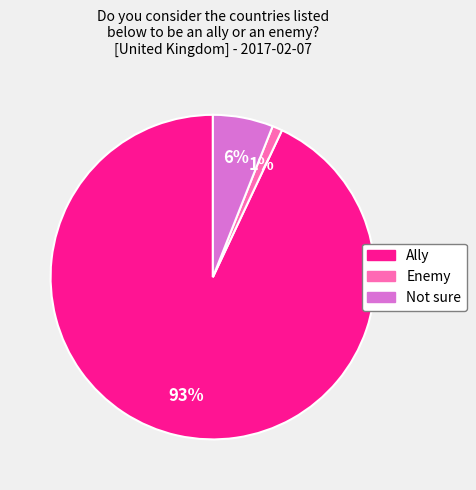

Which category accounts for the majority?

Ally